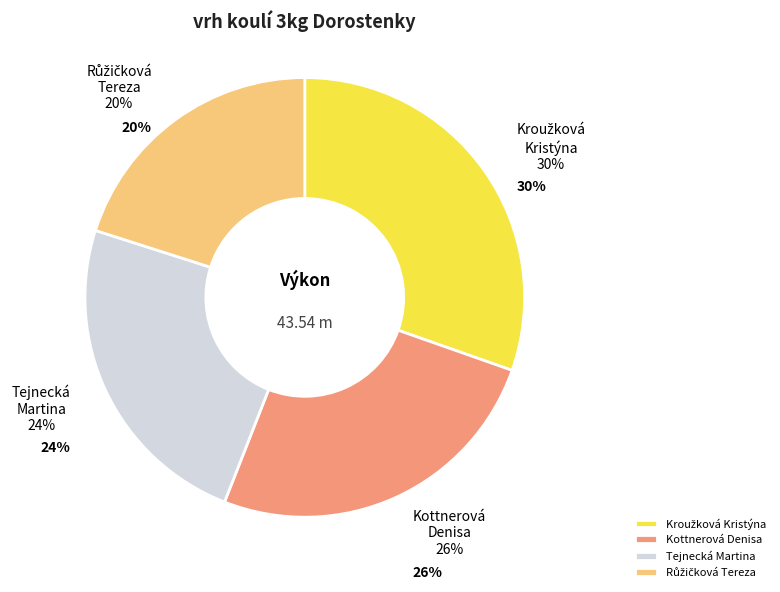

To the nearest percent, what percentage of the pie is Kottnerová Denisa?

26%